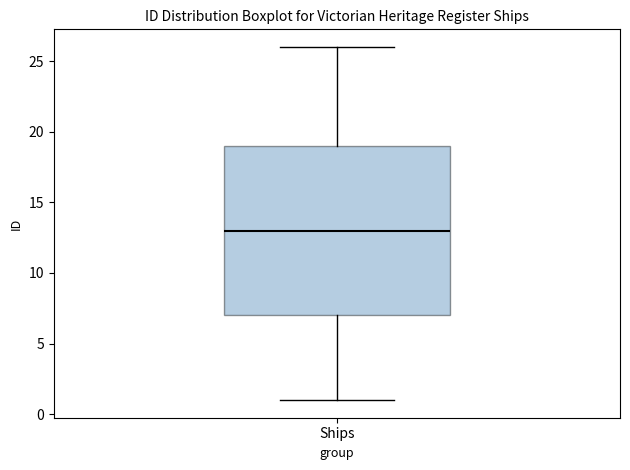

Read this box plot against the y-axis: the position of the median line, the range covered by the box, and the ends of both whiskers. The values are not printed on the chart, so give them approximately, as read against the axis.

median 13, box 7 to 19, whiskers 1 to 26